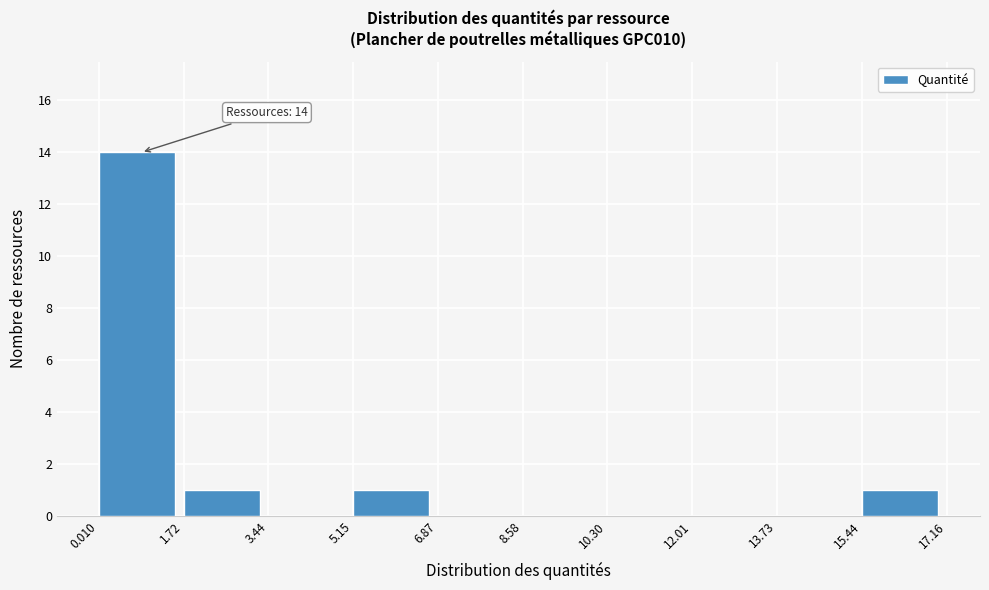

Which range on the x-axis has the tallest bar?

0.010 to 1.72